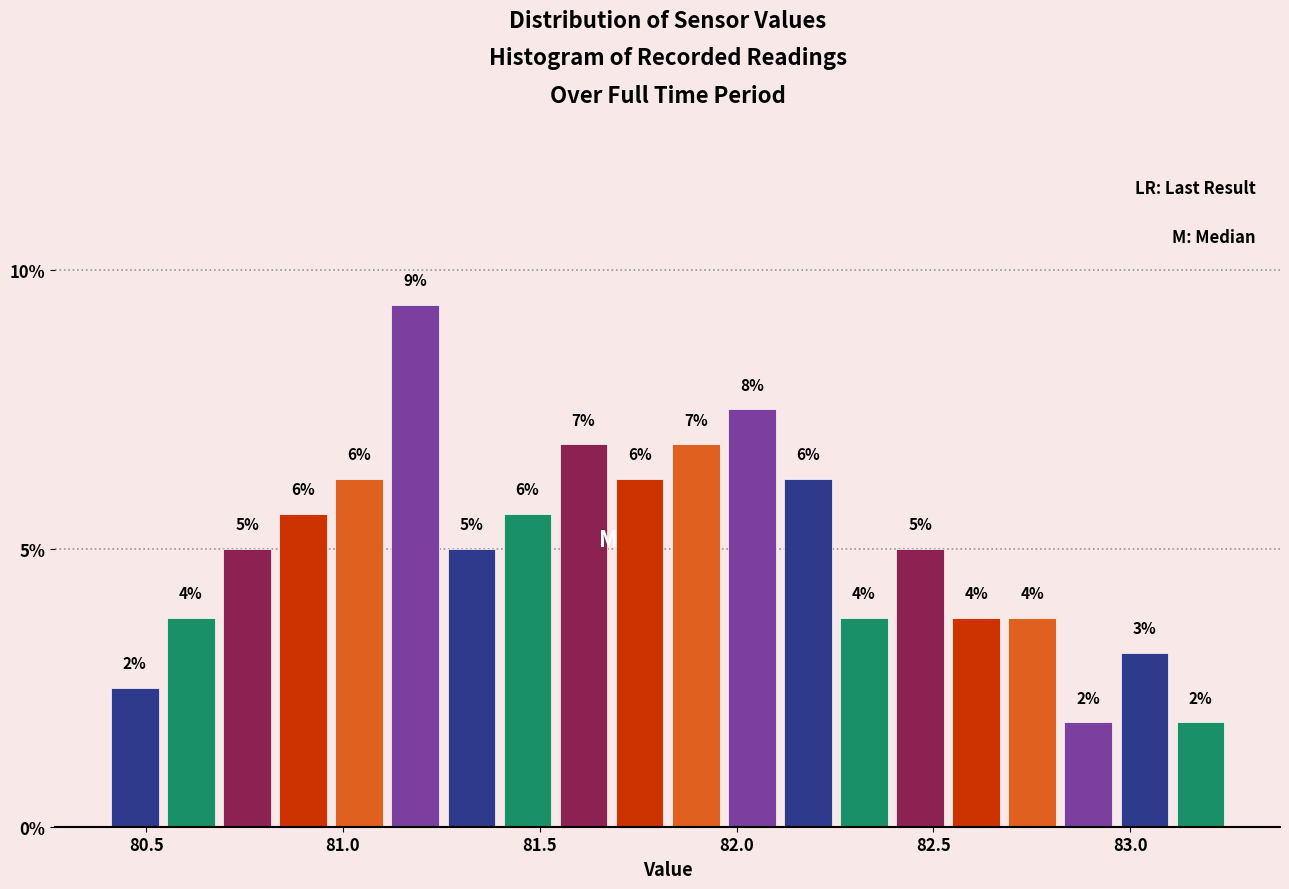

Read against the x-axis, roughly where is the centre of the tallest bar?

81.20